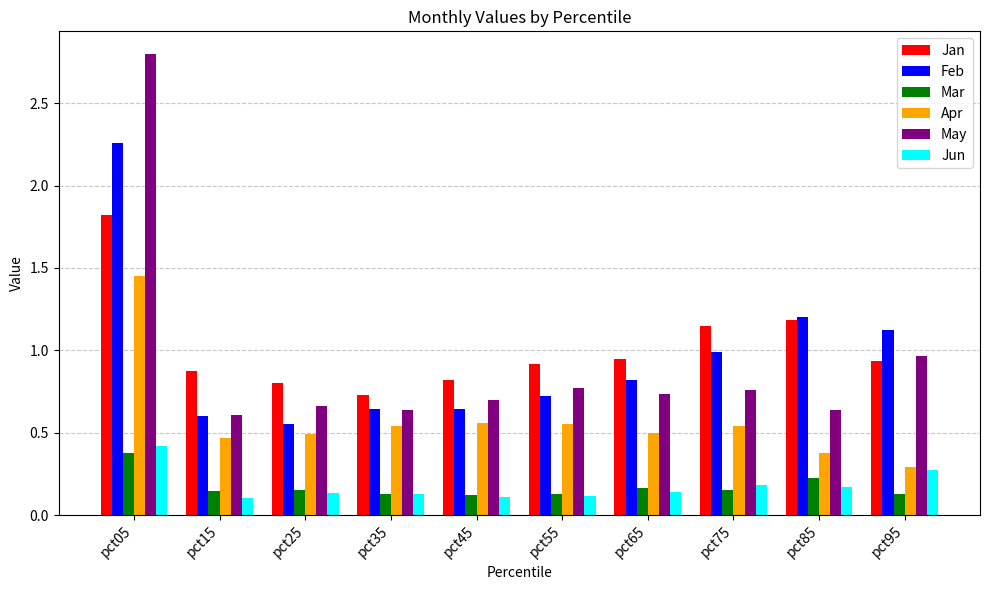

Does the chart contain stacked bars?

No